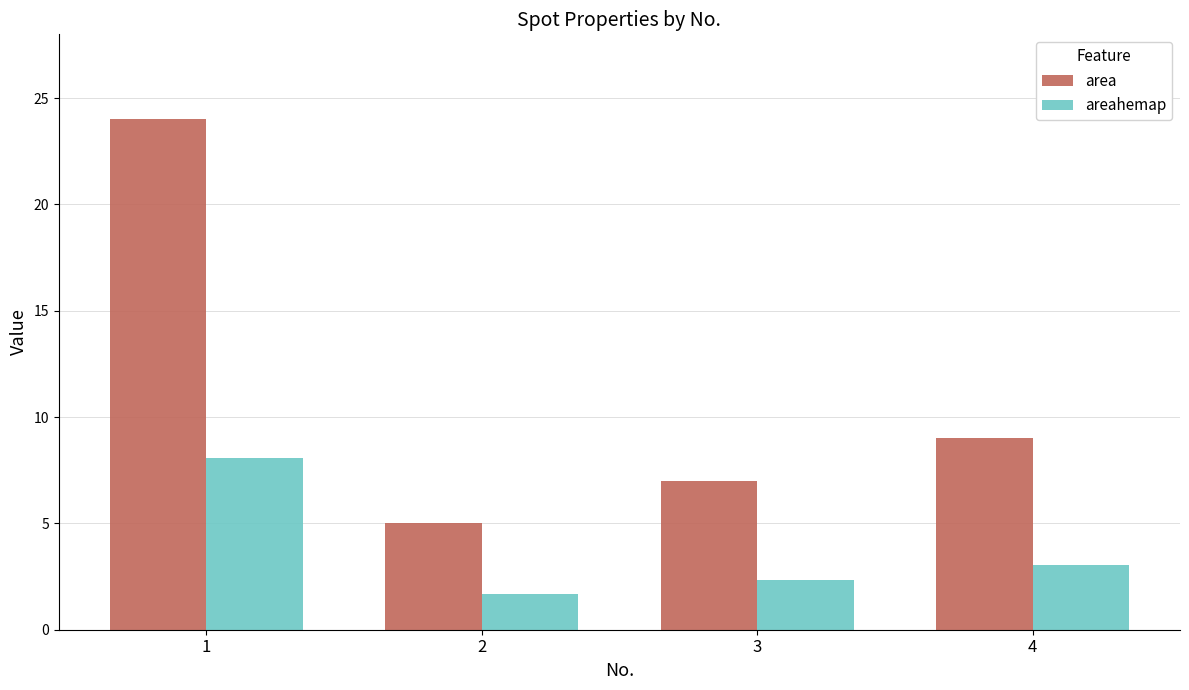

What is the total value across all series at 2?

6.7